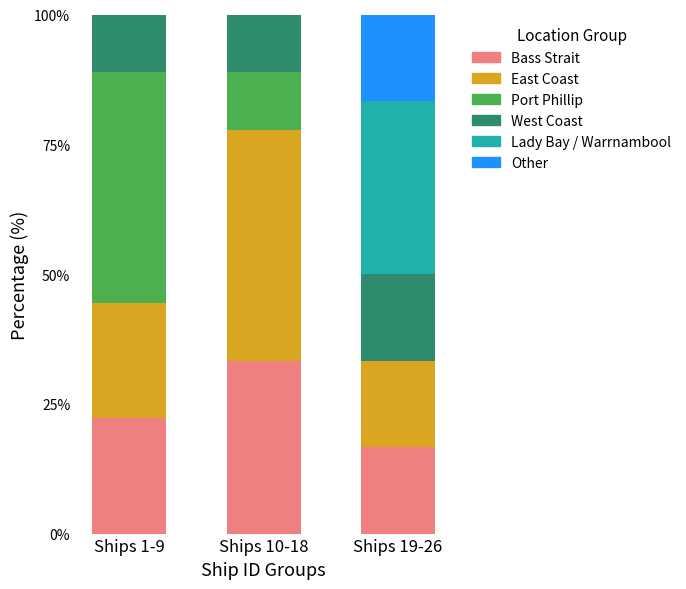

How many values in the Bass Strait series exceed 22?

2